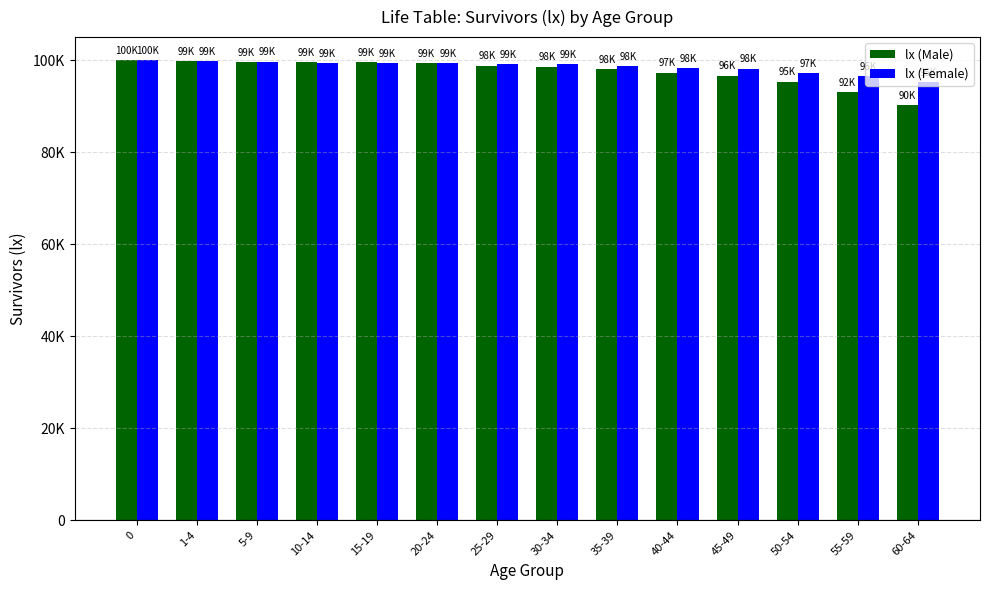

List the labels in order of lx (Female) value, largest first.

0, 1-4, 5-9, 10-14, 15-19, 20-24, 25-29, 30-34, 35-39, 40-44, 45-49, 50-54, 55-59, 60-64